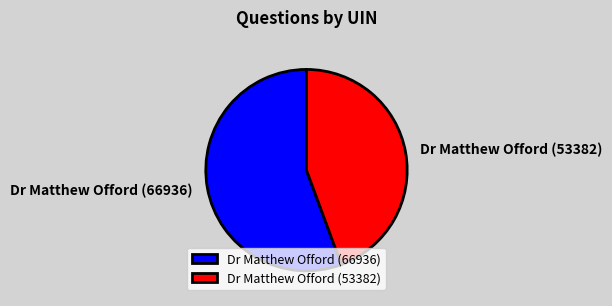

The Dr Matthew Offord (53382) slice represents 44% of the pie. True or false?

True